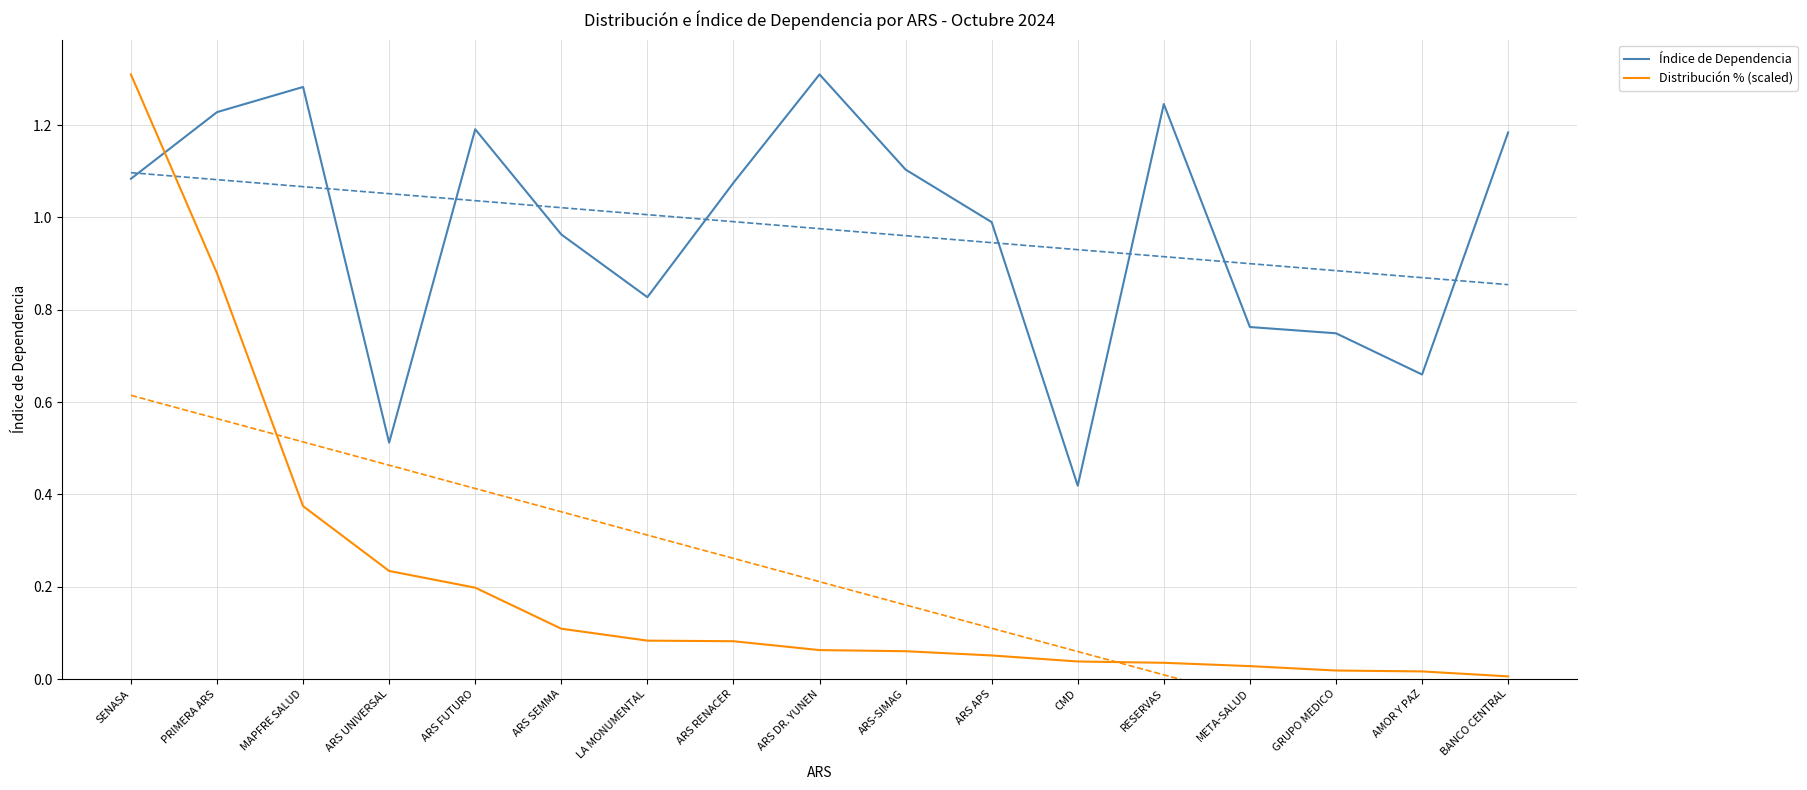

The value of Distribución % (scaled) at AMOR Y PAZ is 0.0. True or false?

False